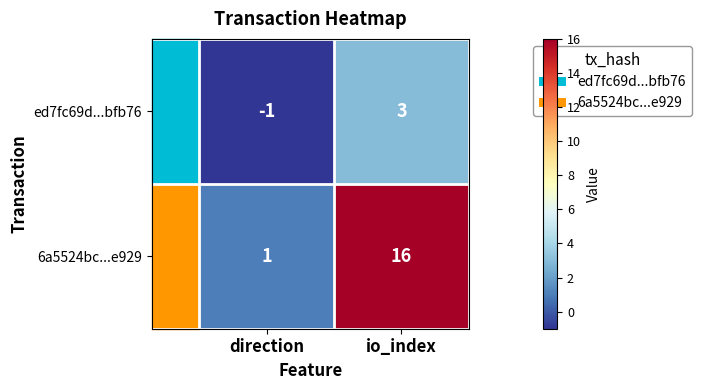

What is the difference between the ed7fc69d...bfb76 values at direction and io_index?

4